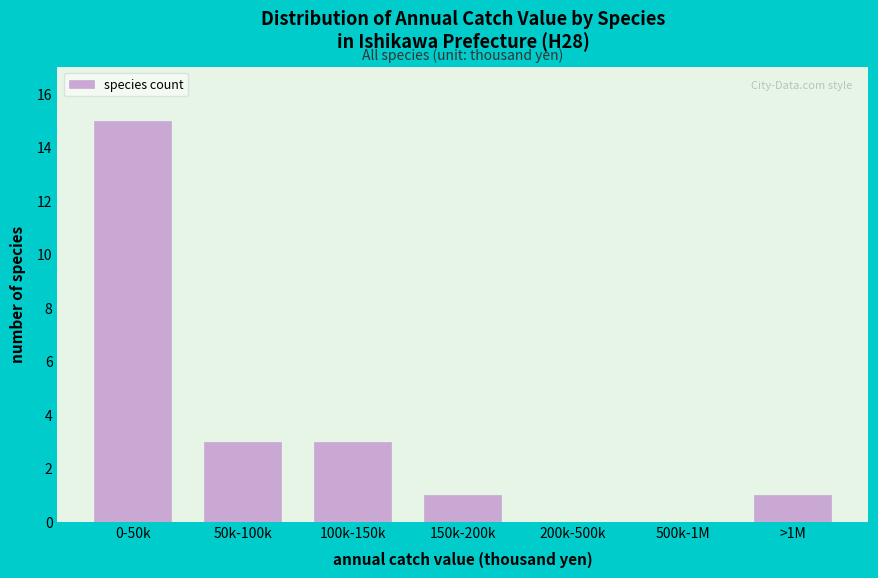

Reading left to right, extract all data points from this chart.

0-50k=15	50k-100k=3	100k-150k=3	150k-200k=1	200k-500k=0	500k-1M=0	>1M=1